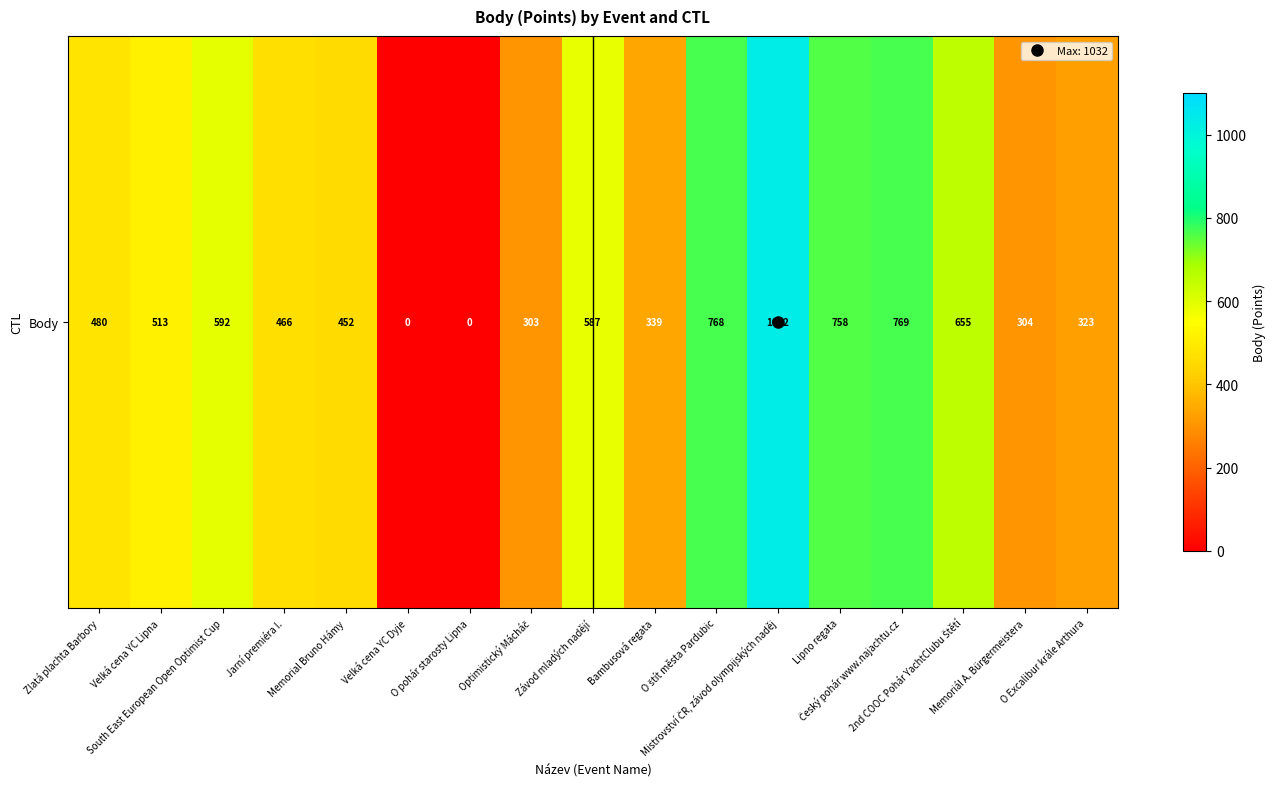

Read the value at Memoriál A. Bürgermeistera, to the nearest 50.

300